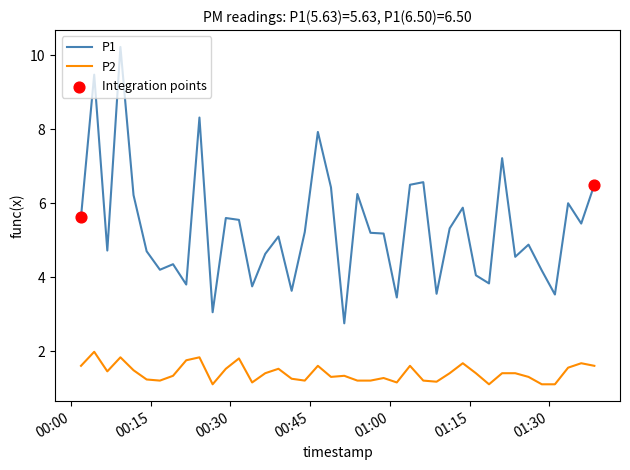

At how many categories does at least one series exceed 2?

40